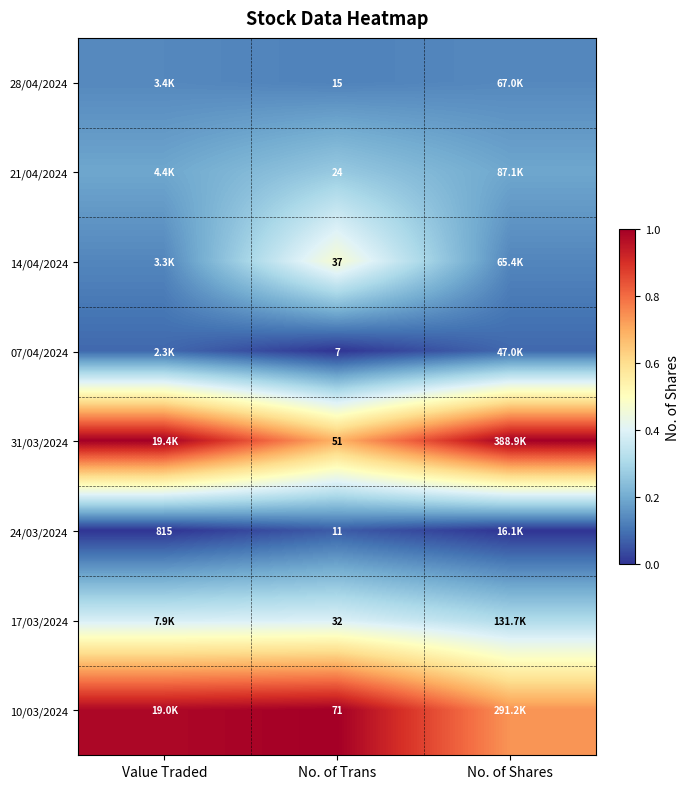

Is the value of 07/04/2024 at No. of Trans greater than the value of 31/03/2024 at No. of Trans?

No